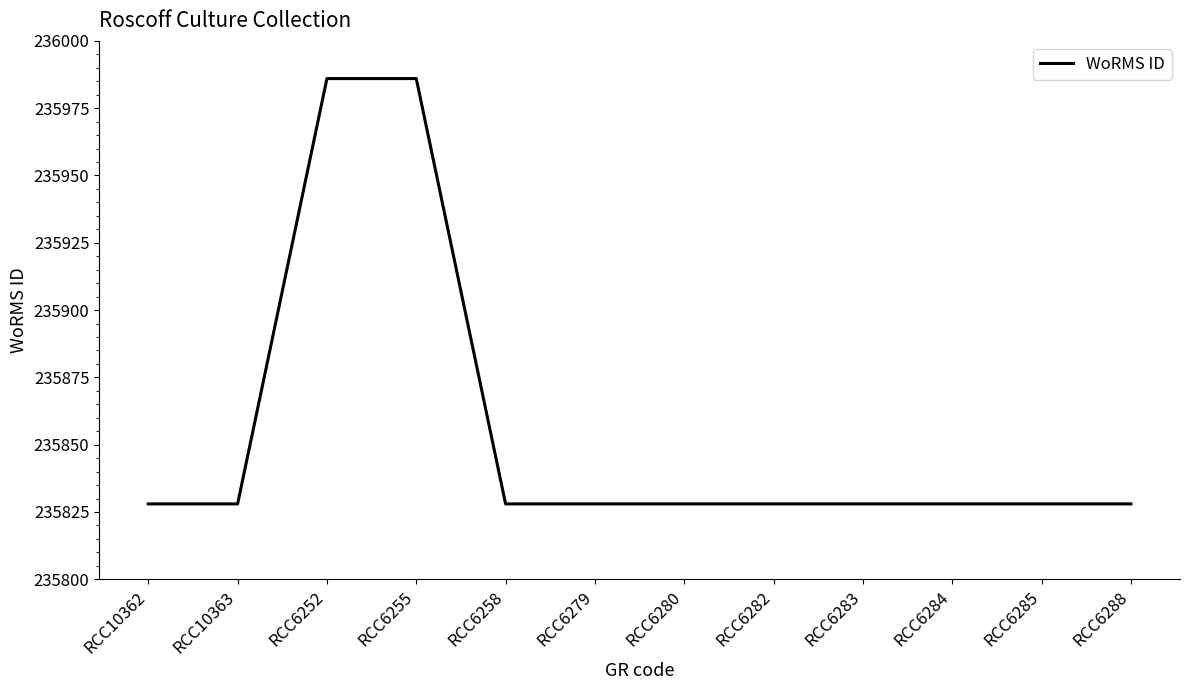

Count the number of data series in this chart.

1